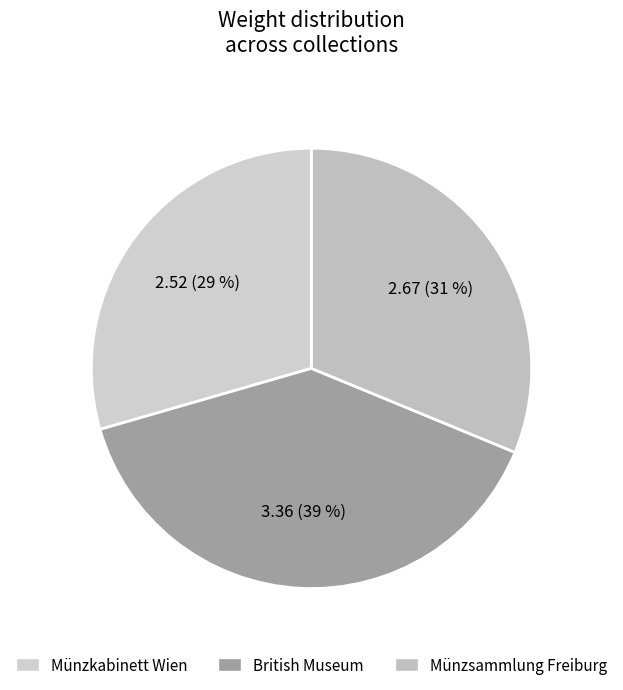

How many slices are in this pie chart?

3